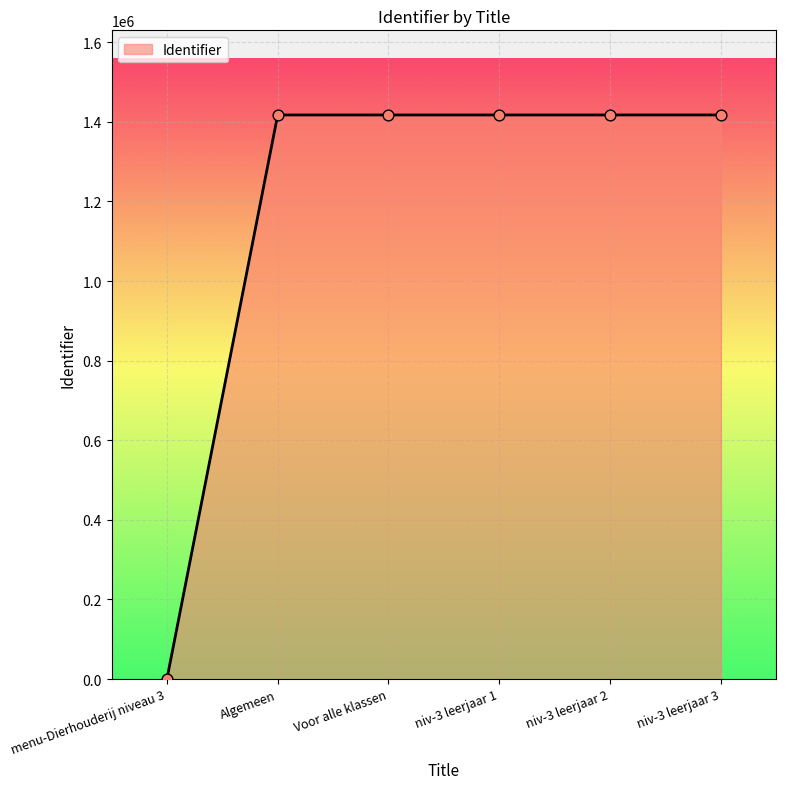

Approximately how many times larger is the value at Voor alle klassen compared to niv-3 leerjaar 1?

1.0